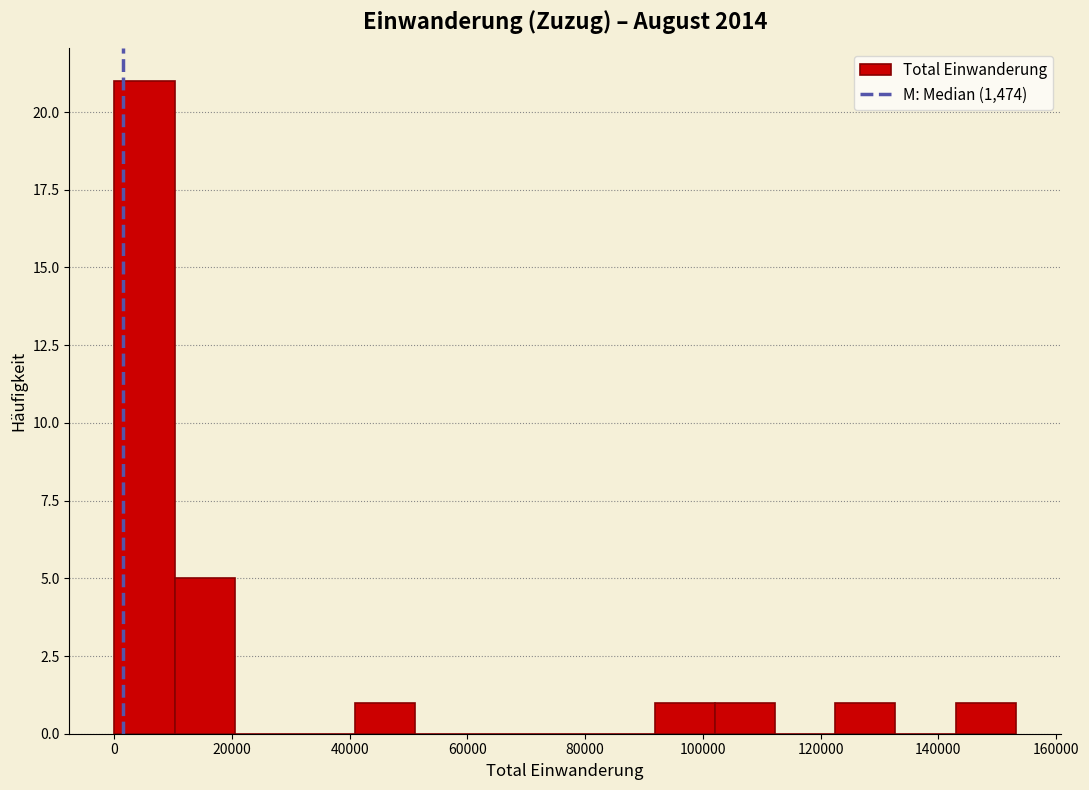

Reading left to right, list every bar in this chart as the range it spans on the x-axis followed by its height. Neither the bar edges nor the heights are printed on the chart, so give them approximately, as read against the axes.

0 to 10000: 21
10000 to 20000: 5
20000 to 30000: 0
30000 to 40000: 0
40000 to 52000: 1
52000 to 62000: 0
62000 to 72000: 0
72000 to 82000: 0
82000 to 92000: 0
92000 to 102000: 1
102000 to 112000: 1
112000 to 122000: 0
122000 to 132000: 1
132000 to 142000: 0
142000 to 154000: 1